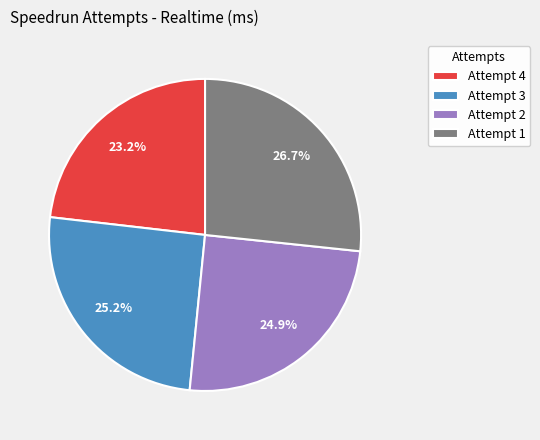

Does Attempt 1 account for over 50% of the chart?

No